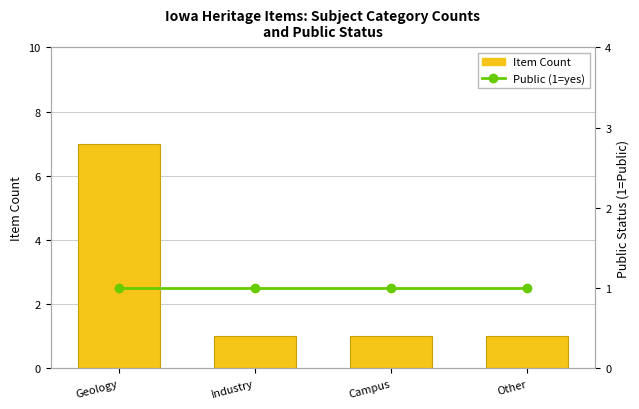

What is the label of the 2nd bar from the right?

Campus